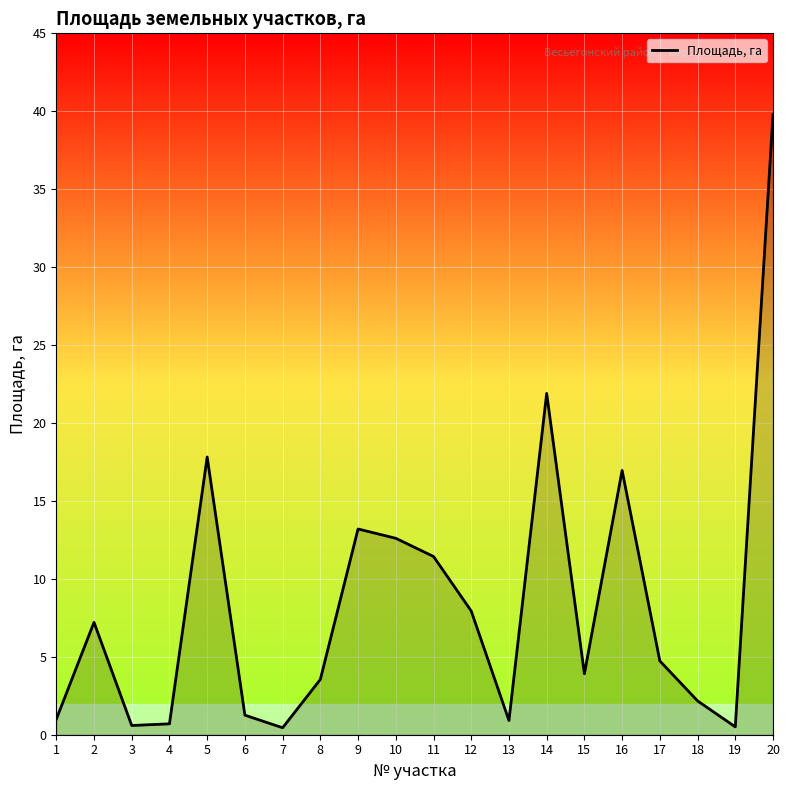

How many categories are shown in the chart?

20